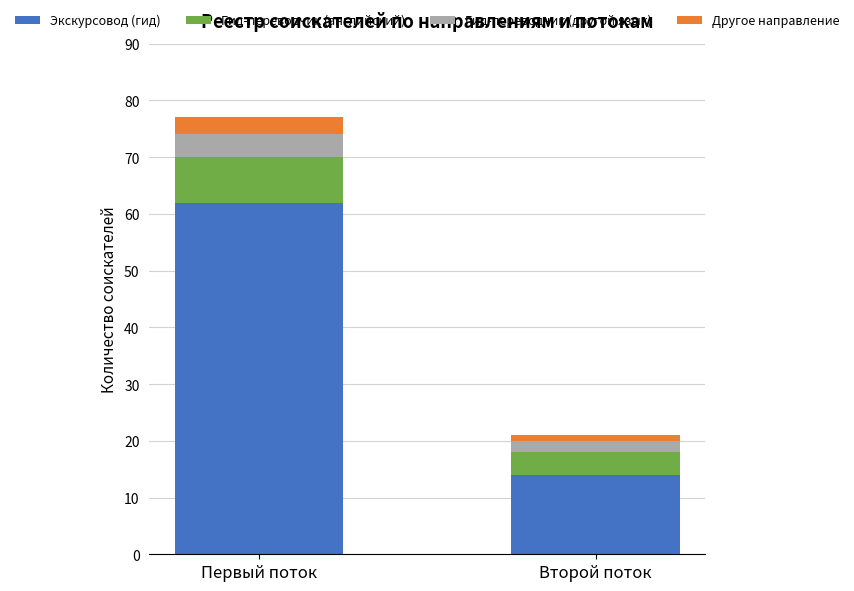

What is the average value of the Экскурсовод (гид) series?

38